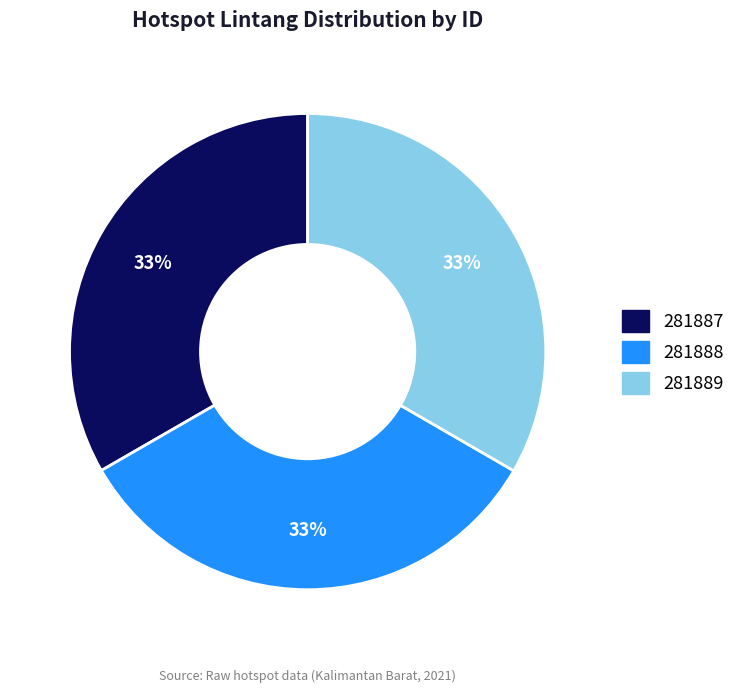

Is it true that 281889 is 33% of the pie?

True